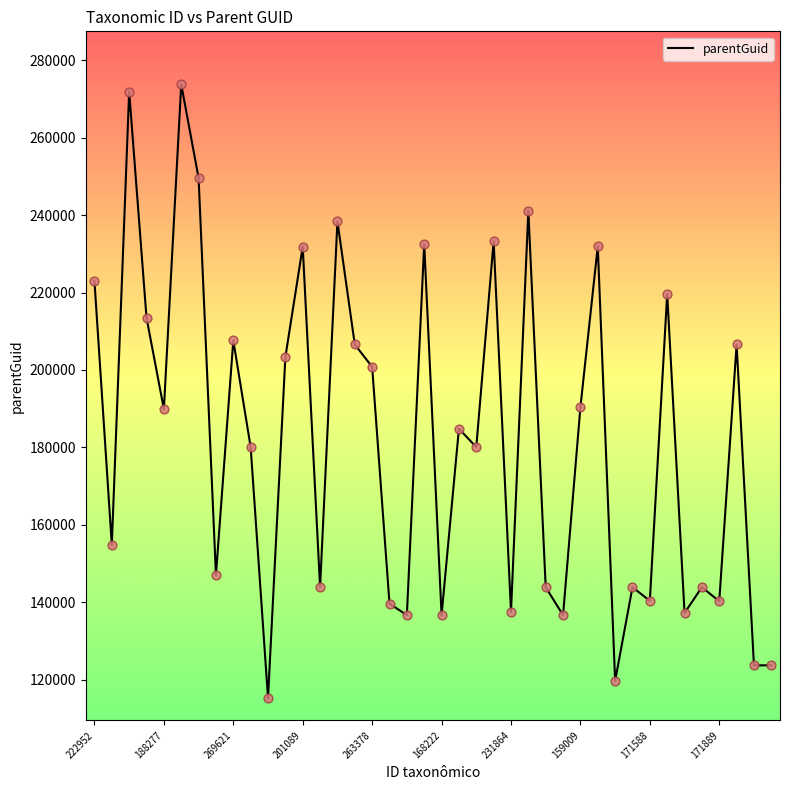

What is the difference between the maximum and minimum values?

158552